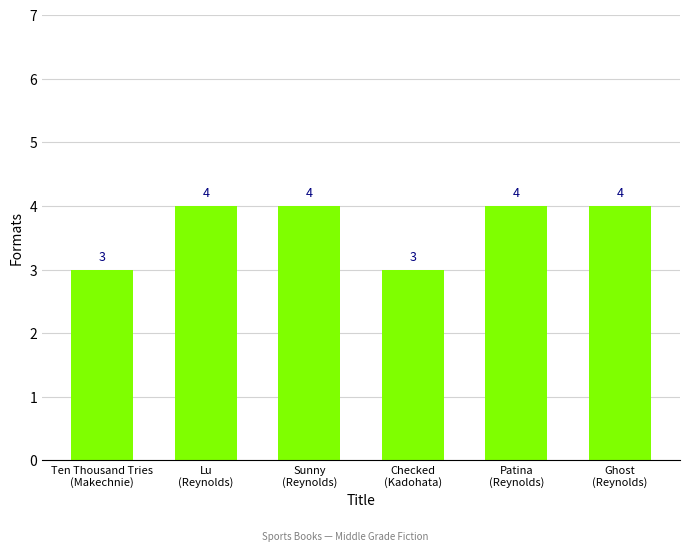

How many distinct data groups are displayed?

1